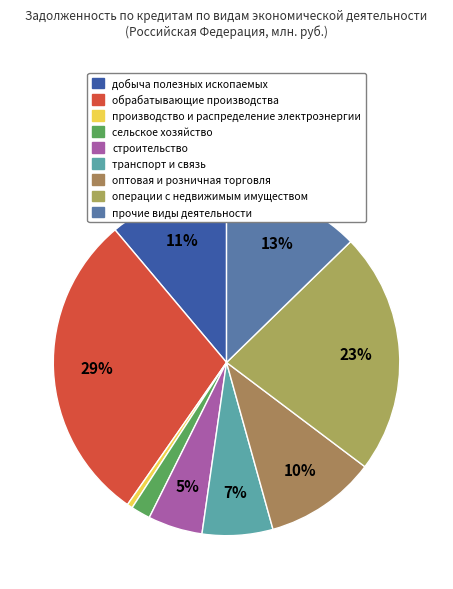

Which category has the smallest portion of the pie?

производство и распределение электроэнергии